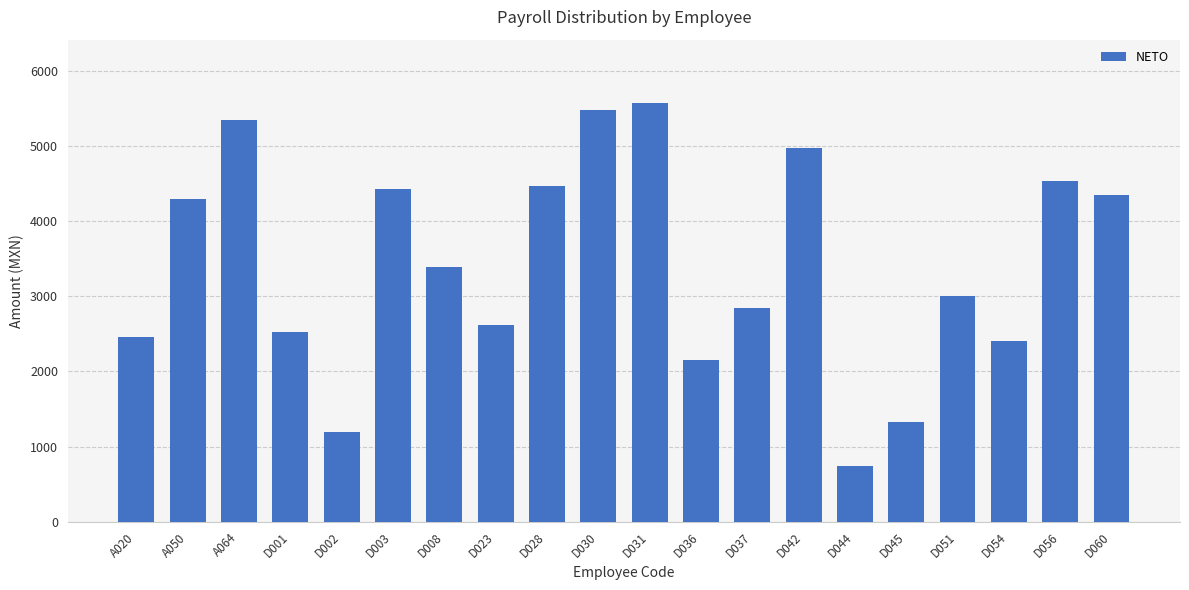

Is it true that the value at A064 is 8179.4?

False